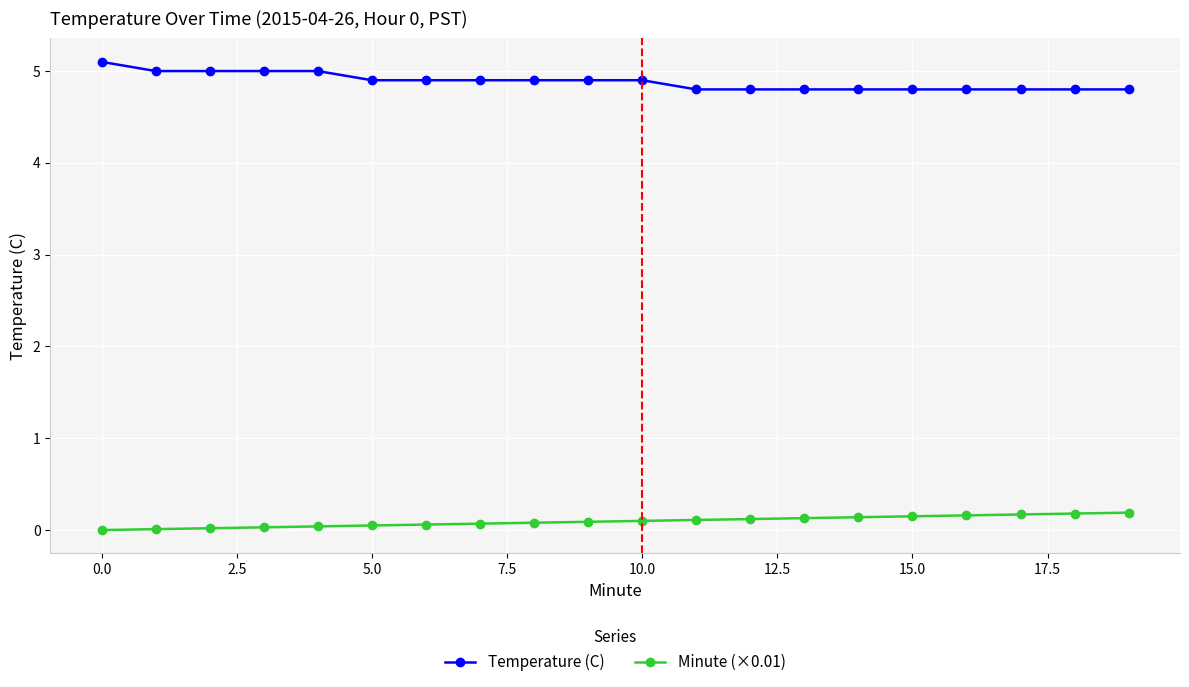

True or false: Temperature (C) and Minute (×0.01) intersect in this chart.

False